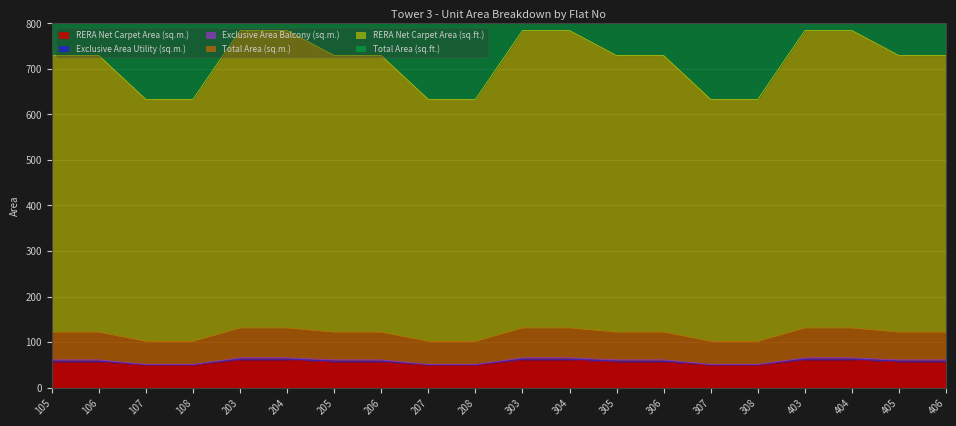

True or false: Total Area (sq.m.) has a value of 101.0 at 106.

False